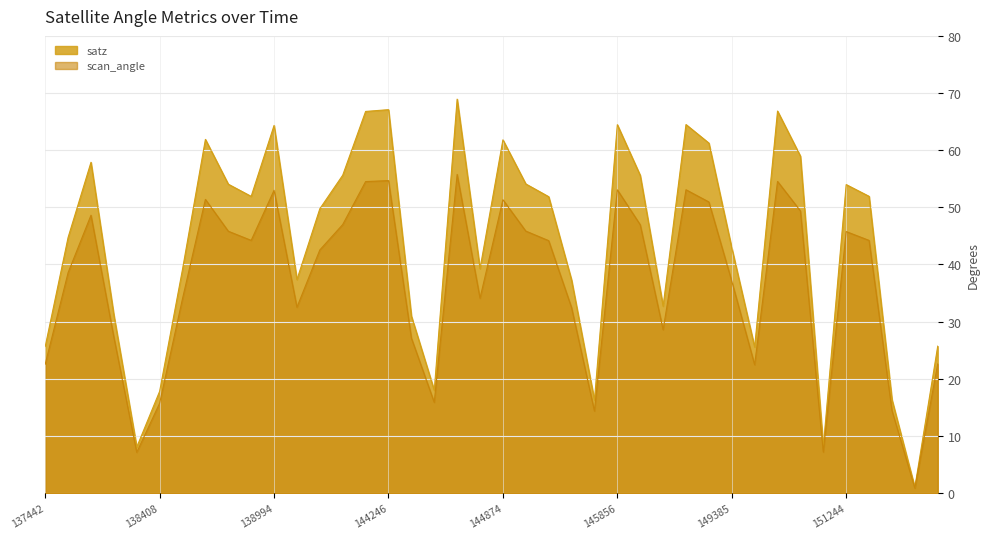

At which category is the sum across all series the highest?

144673